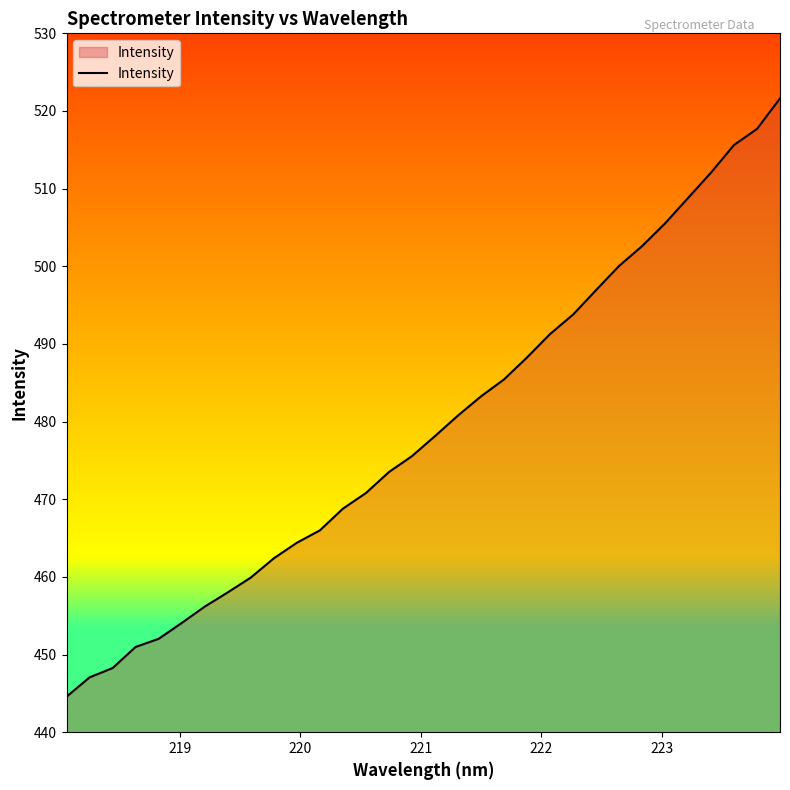

What is the maximum value shown in the chart?

521.6